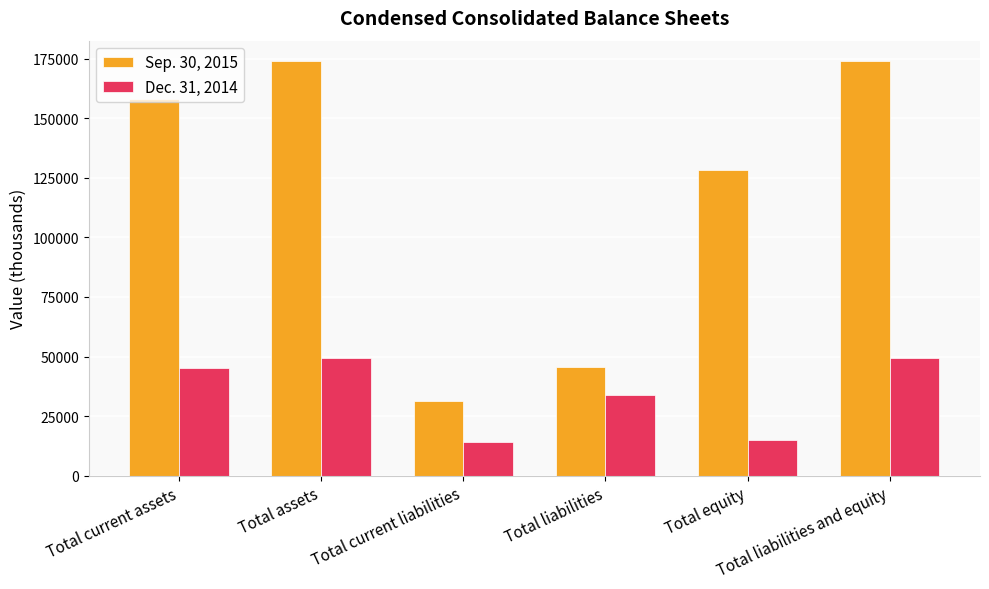

What are all the series names shown in the legend?

Sep. 30, 2015, Dec. 31, 2014